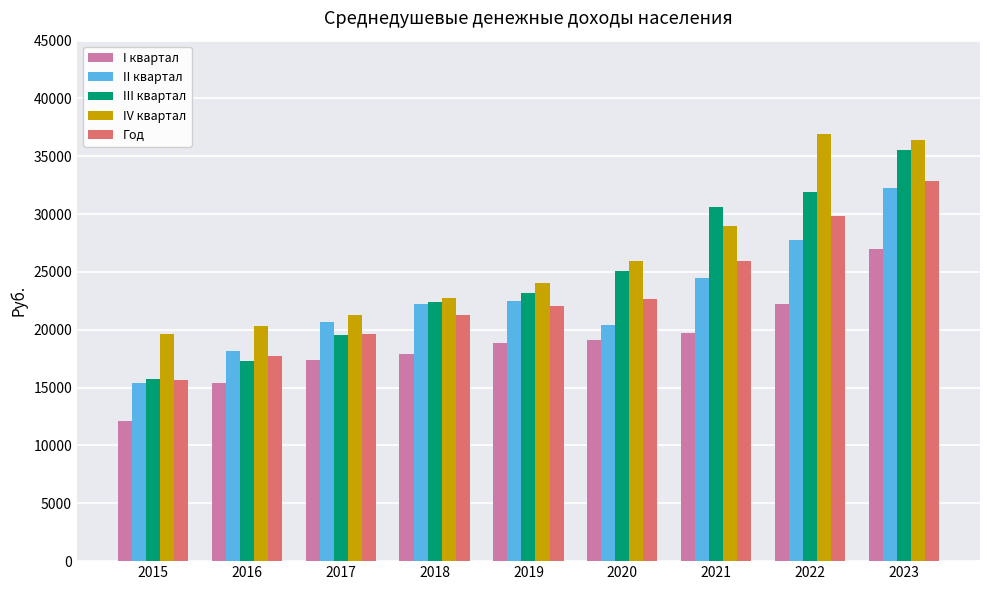

What is the value of the Год bar at the 7th from the left?

25937